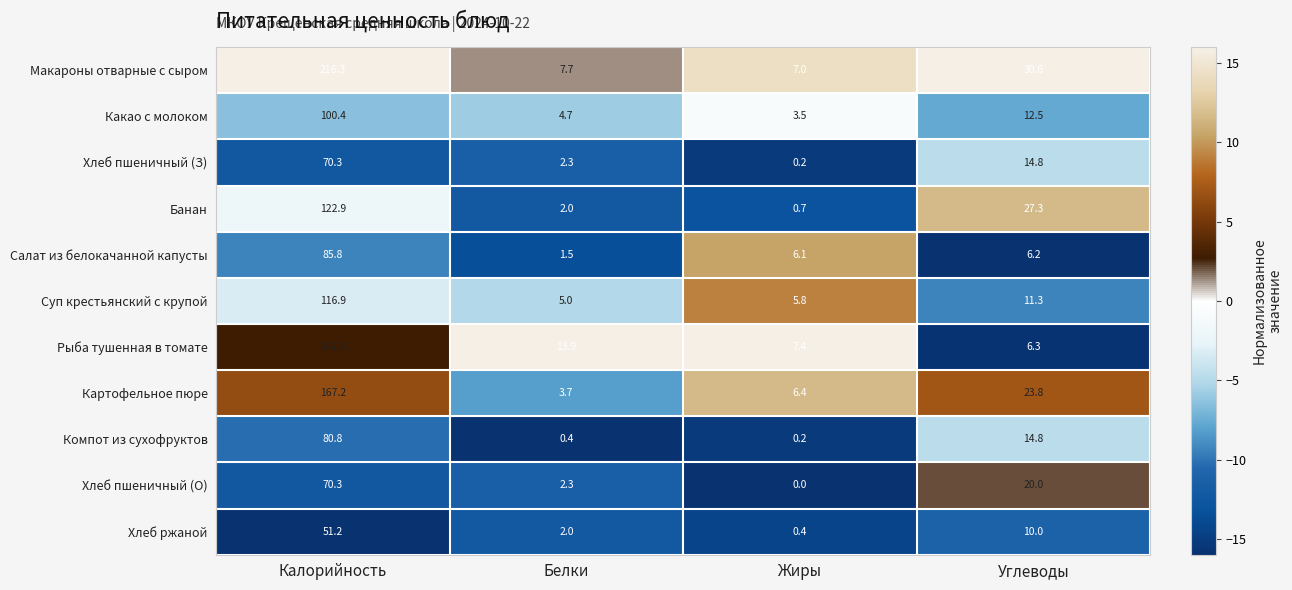

True or false: Компот из сухофруктов has a value of 0.2 at Жиры.

True